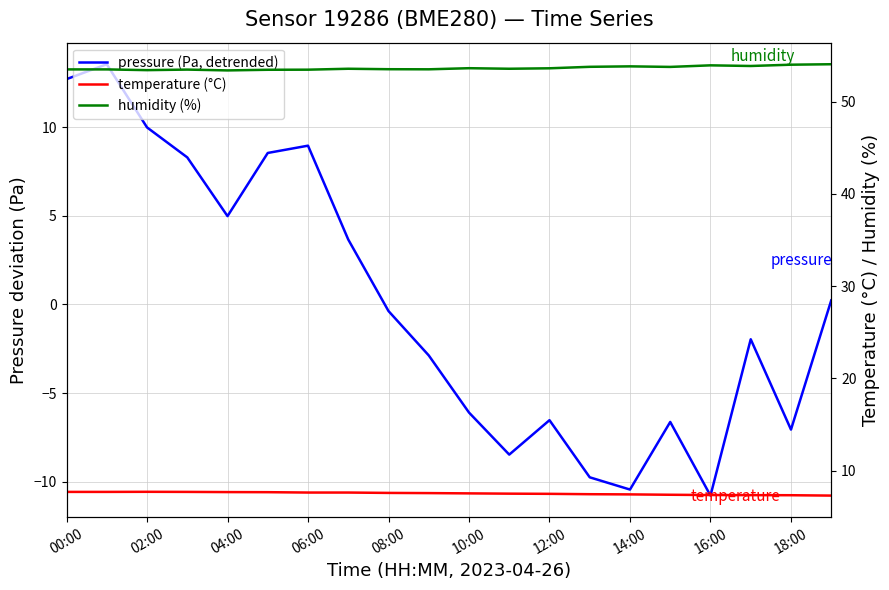

Is the value of humidity (%) at 14:00 greater than the value of temperature (°C) at 00:00?

Yes